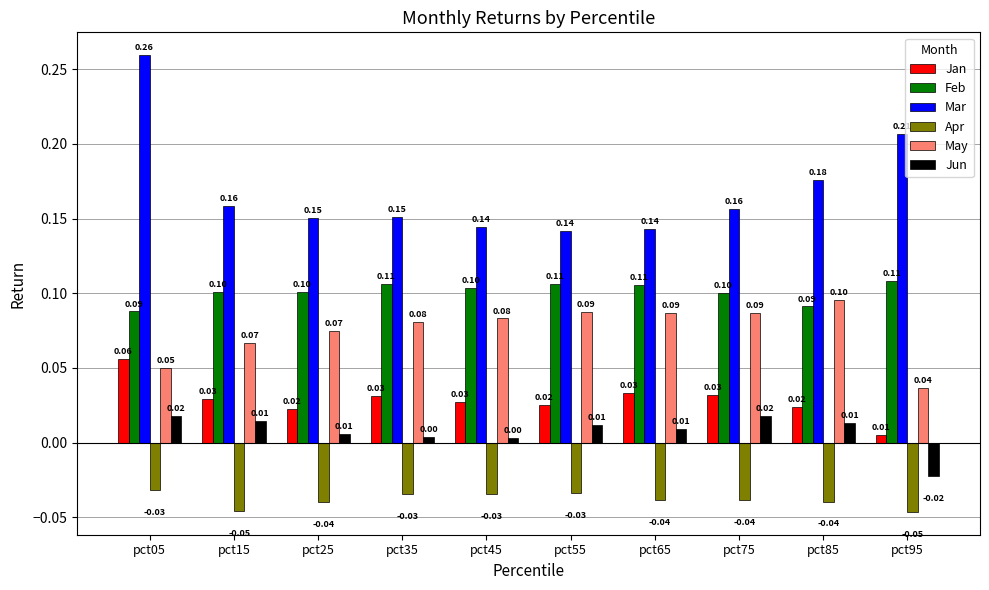

Between pct65 and pct95, which series saw the biggest shift?

Mar